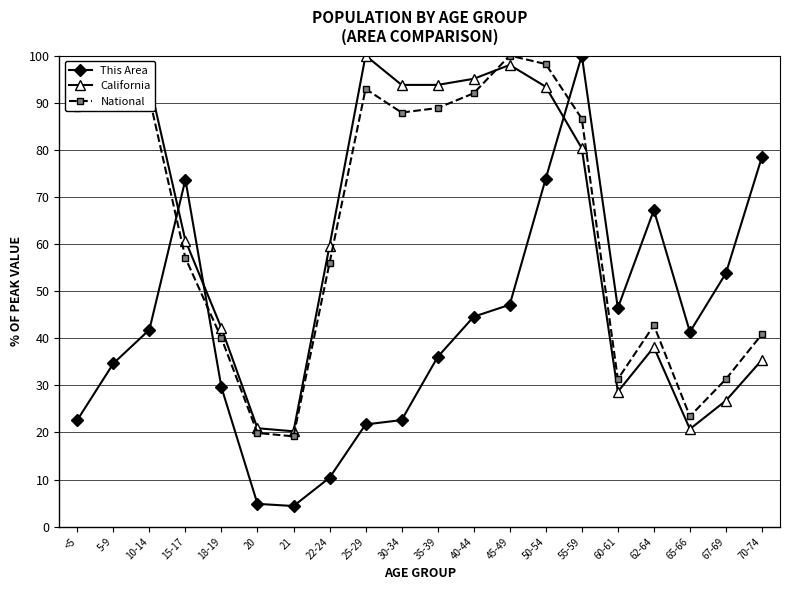

How many lines are shown in the chart?

3